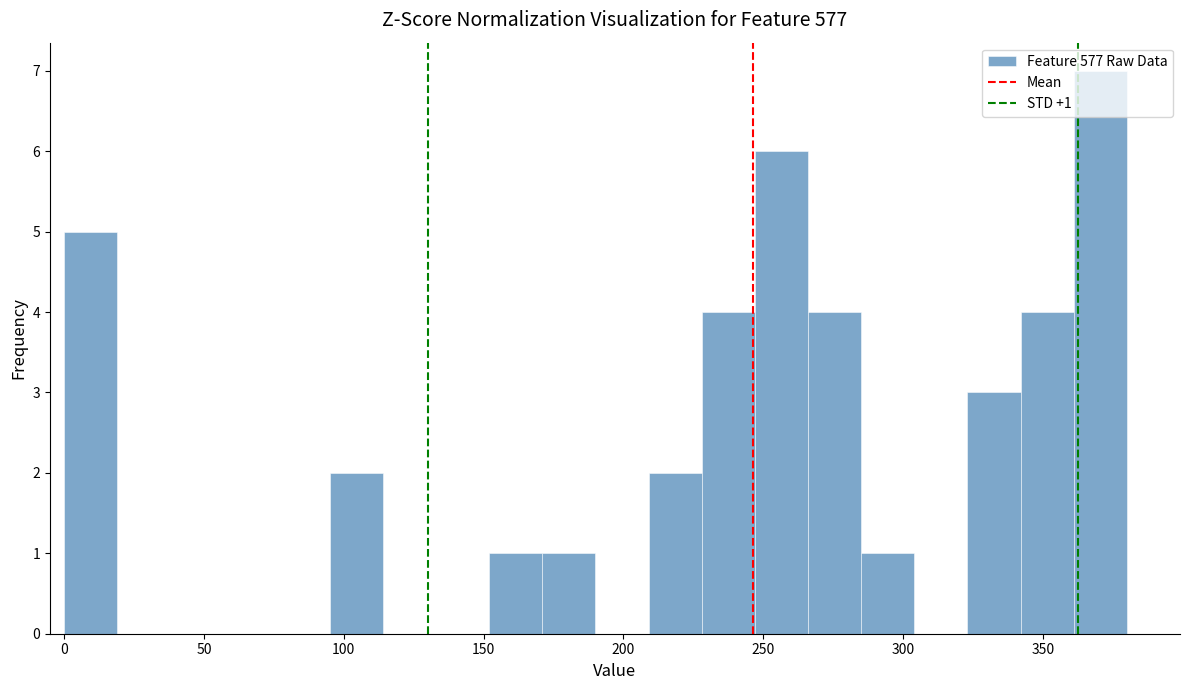

Around what value on the x-axis is the tallest bar? Give the approximate position of its centre, as read against the axis.

370